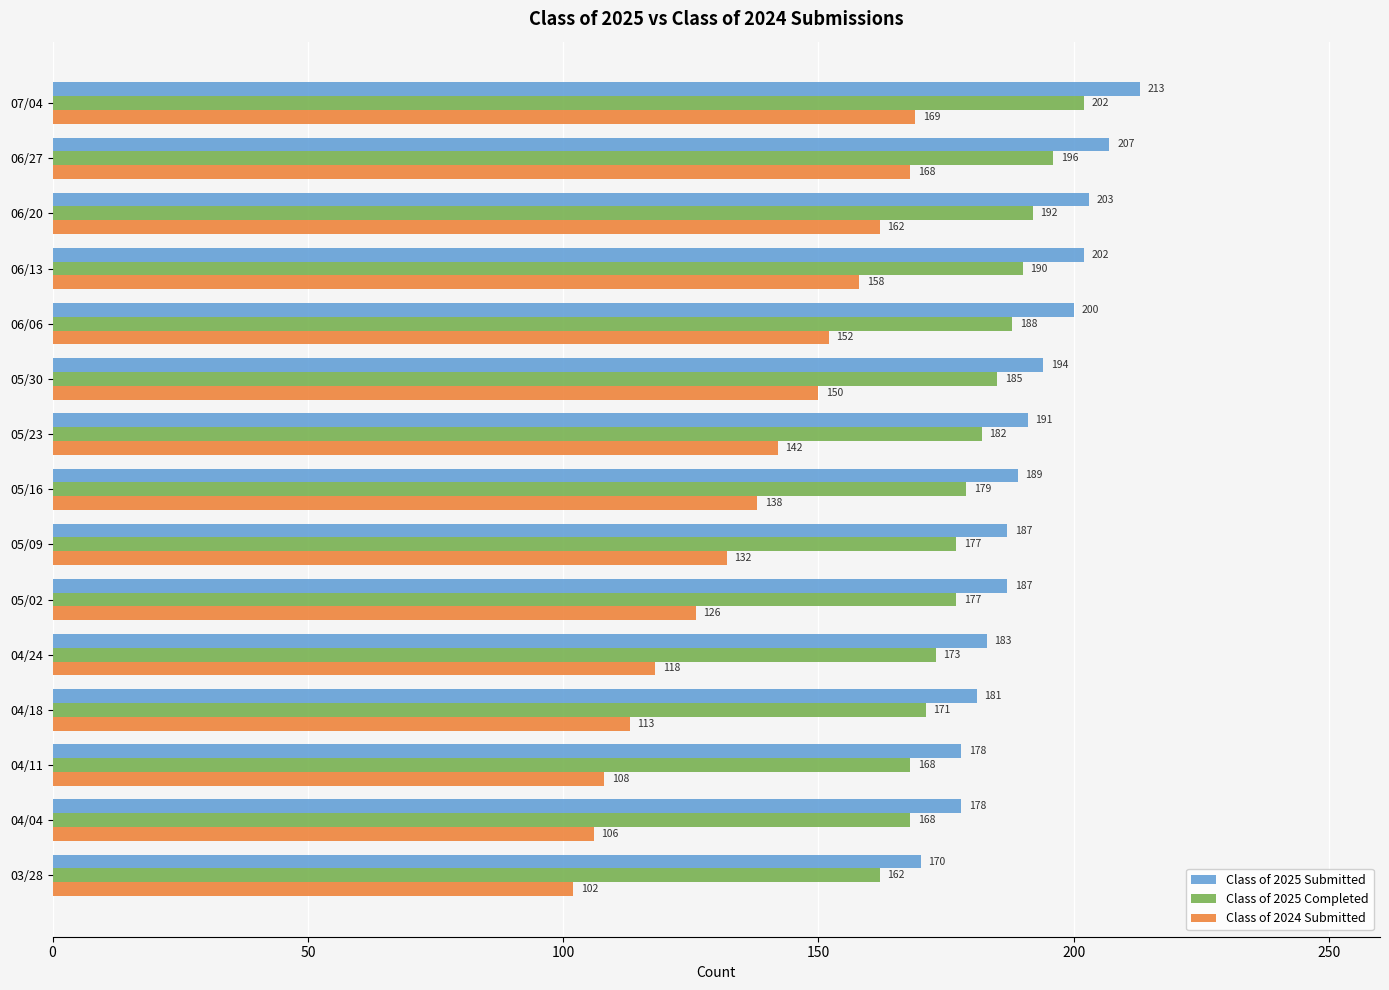

How many distinct data groups are displayed?

3